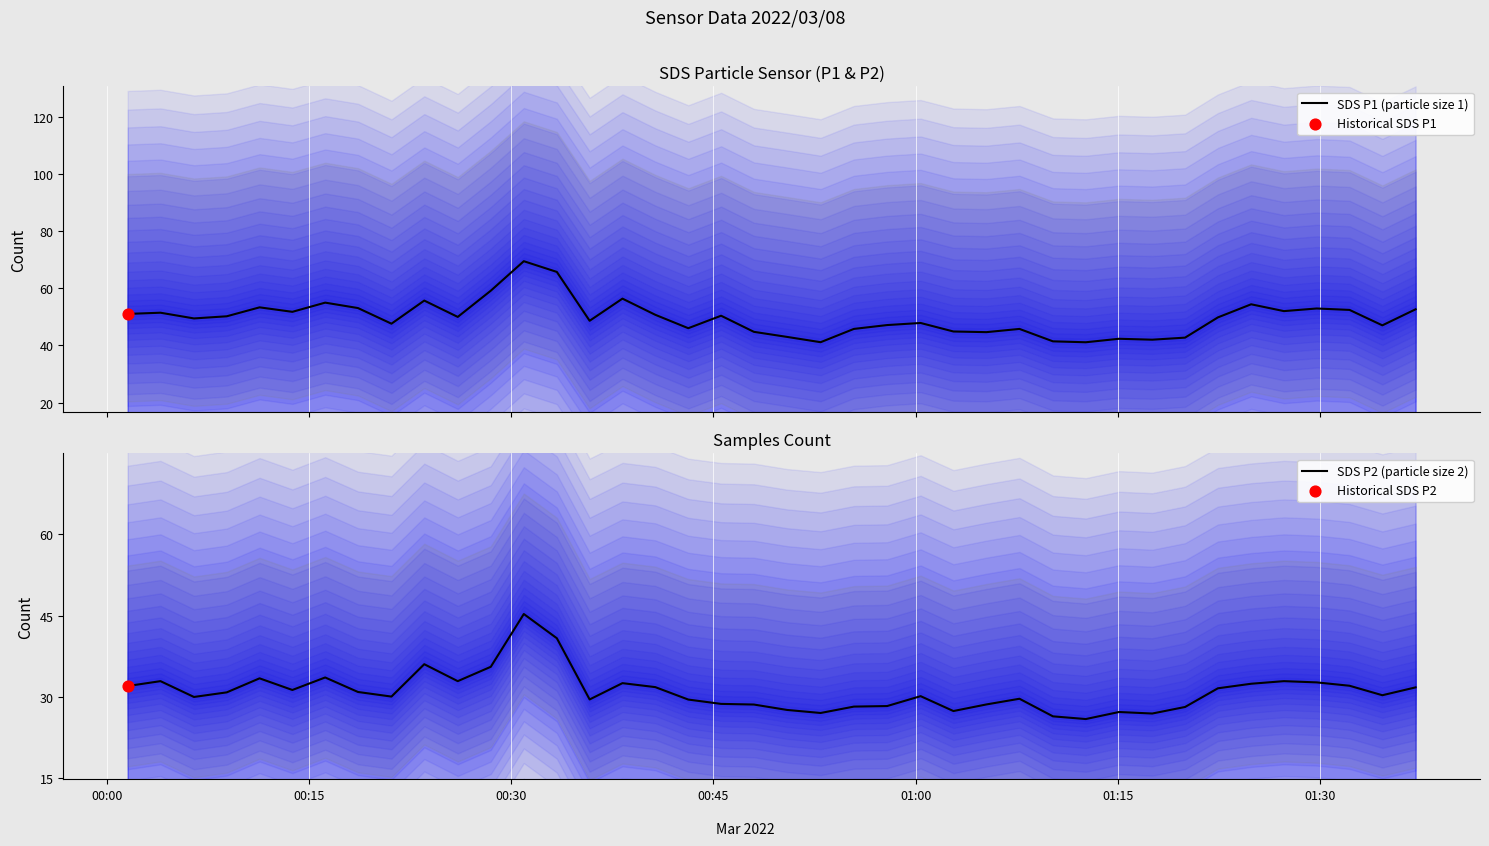

Which series has the largest Y range (max minus min)?

SDS P1 (particle size 1)